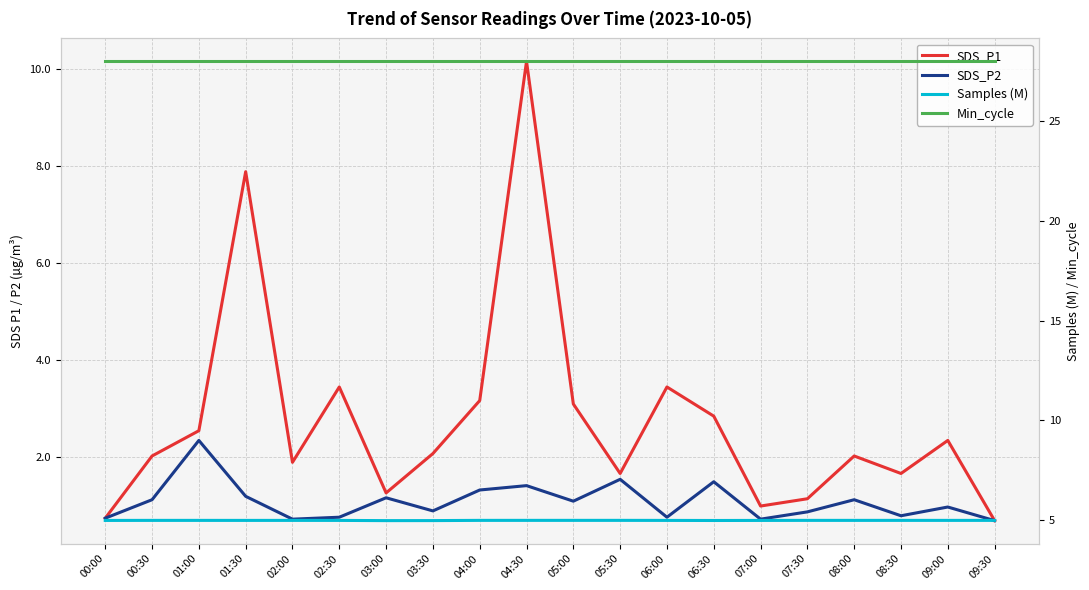

At which label does SDS_P2 reach its peak?

01:00